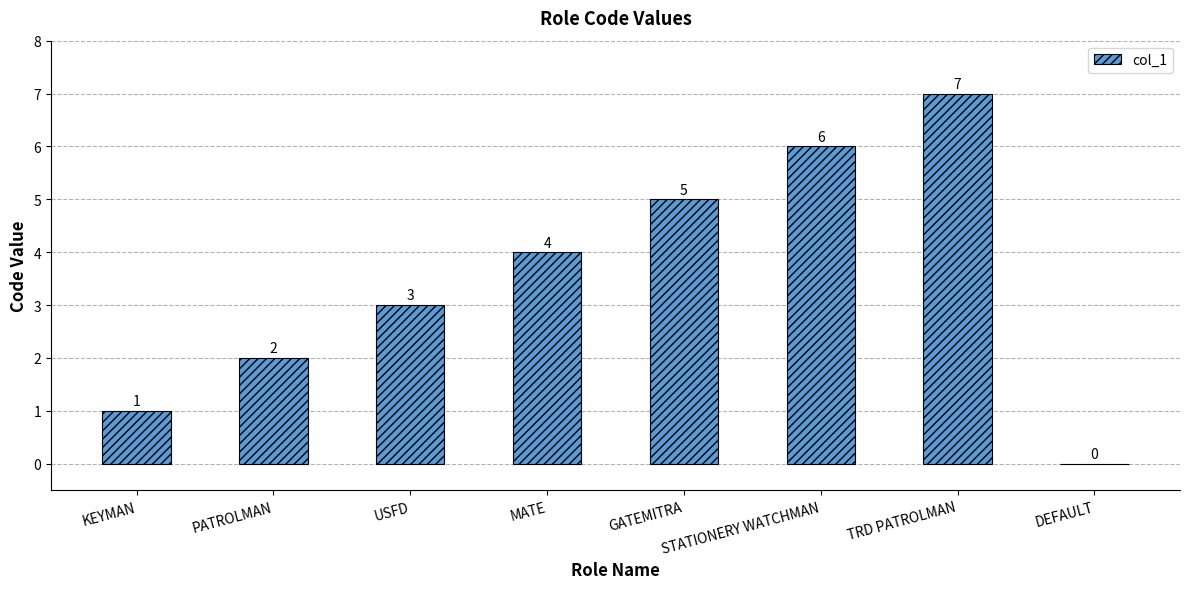

What is the average value?

4